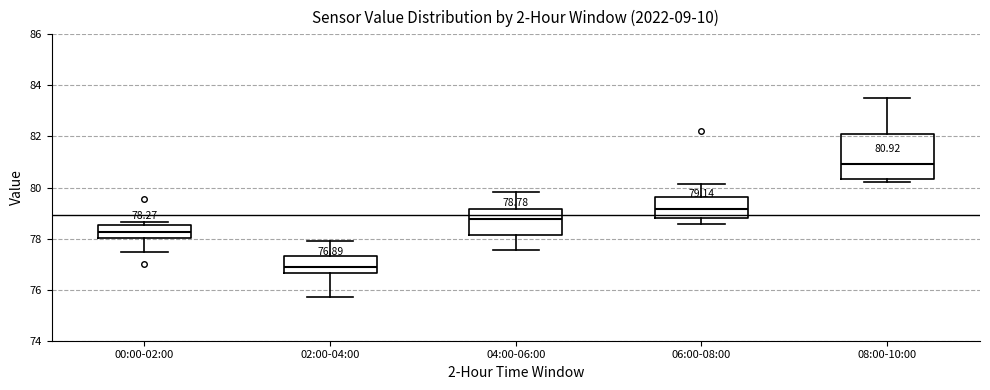

Which box has the highest median line?

08:00-10:00